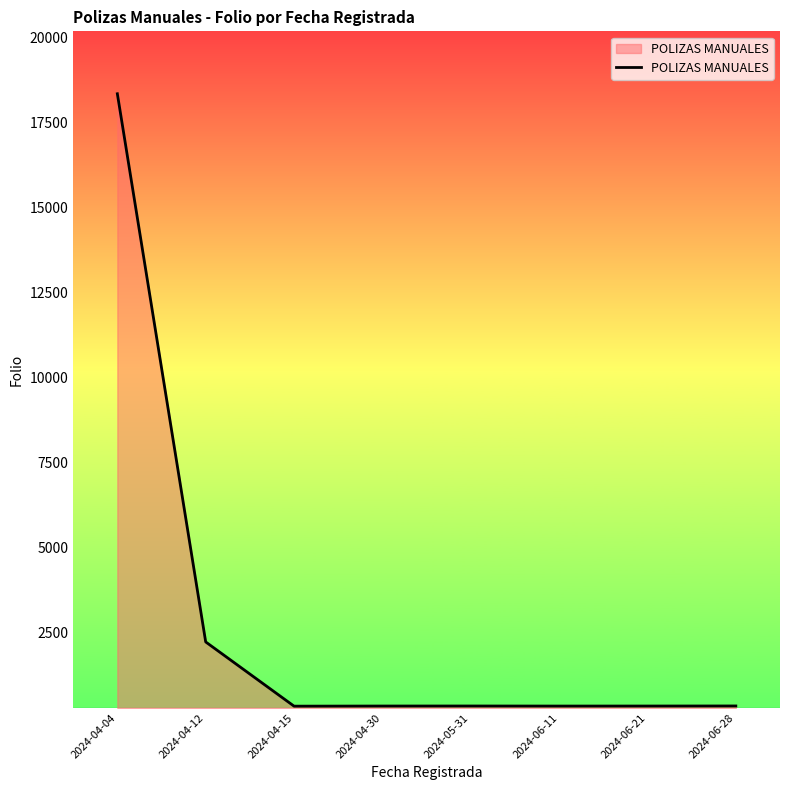

True or false: the data has more than 2 interior local peaks.

False